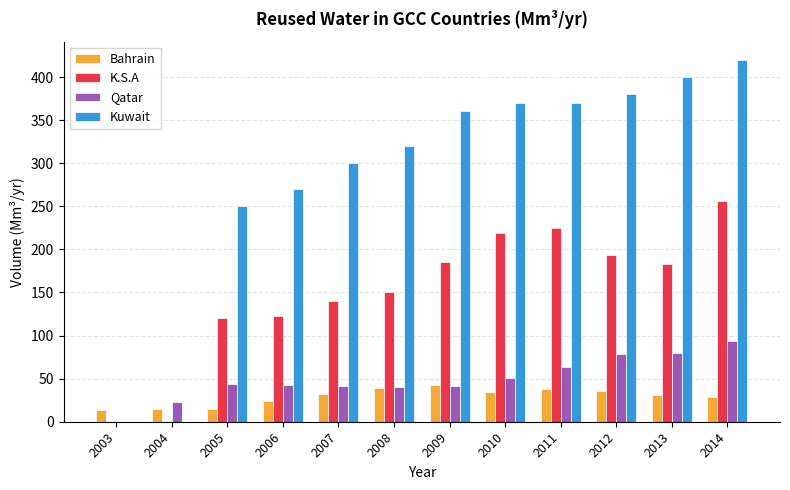

What is the sum of all Bahrain values?

351.3